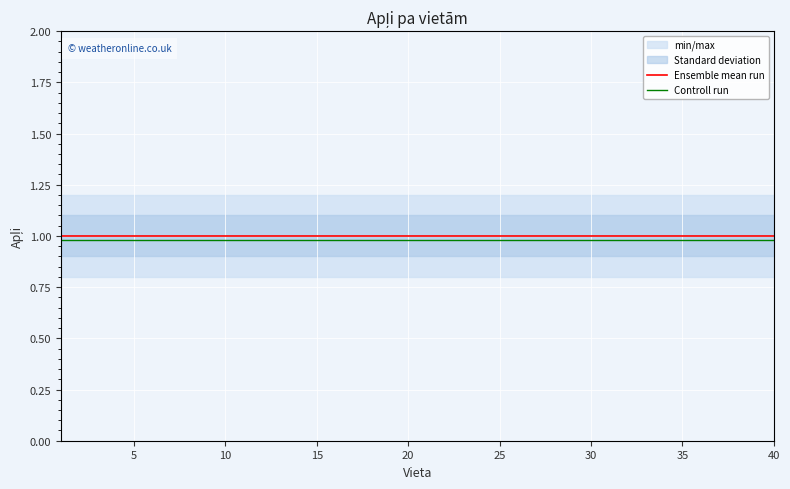

List the labels in order of Controll run value, smallest first.

0, 5, 10, 15, 20, 25, 30, 35, 40, 9, 10, 11, 12, 13, 14, 15, 16, 17, 18, 19, 20, 21, 22, 23, 24, 25, 26, 27, 28, 29, 30, 31, 32, 33, 34, 35, 36, 37, 38, 39